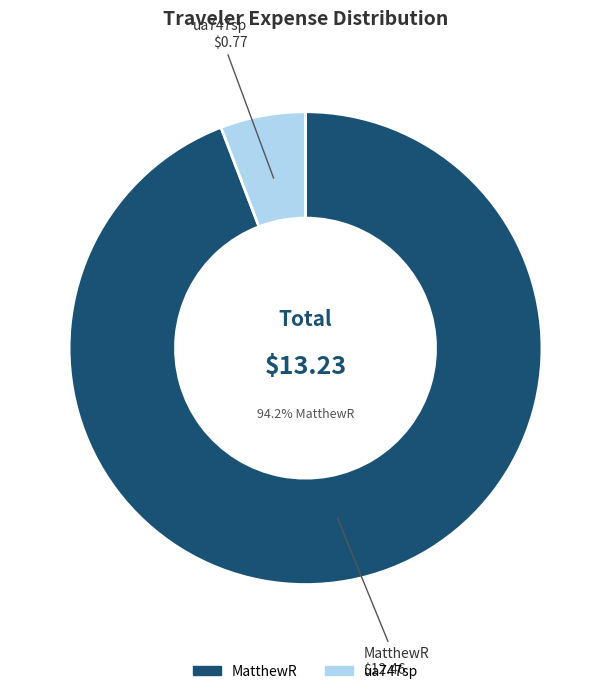

What is the smallest slice in the pie chart?

ua747sp